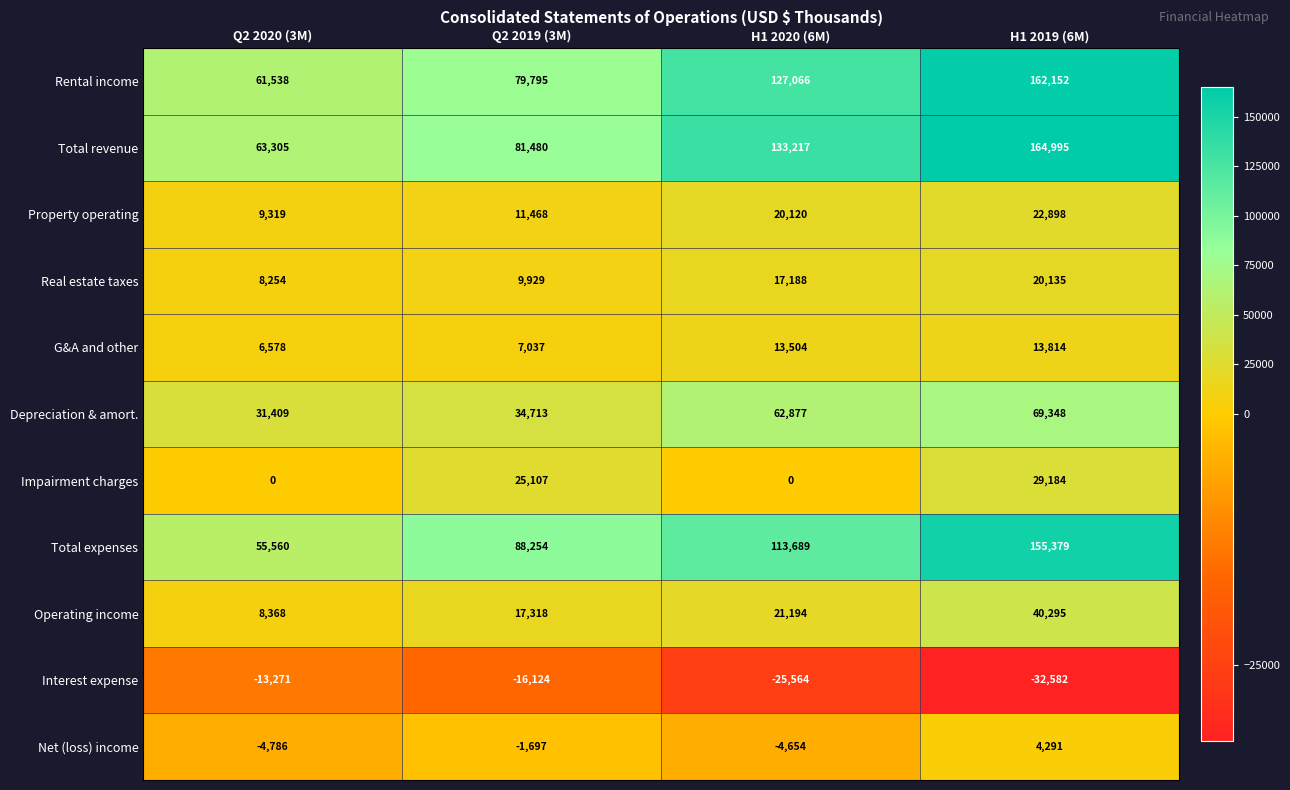

What is the sum of the G&A and other values at H1 2019 (6M) and Q2 2020 (3M)?

20392